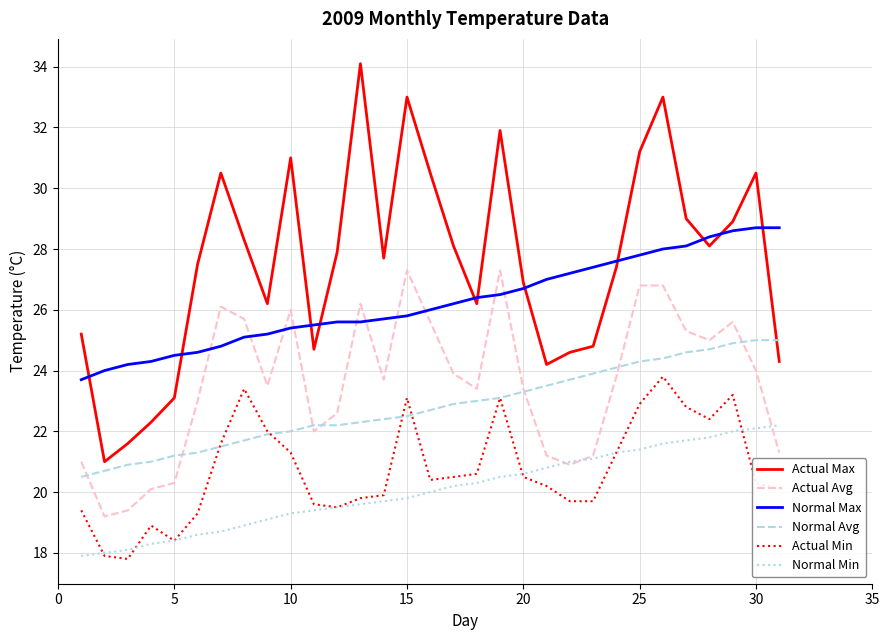

How many times do Actual Avg and Normal Max cross each other?

10